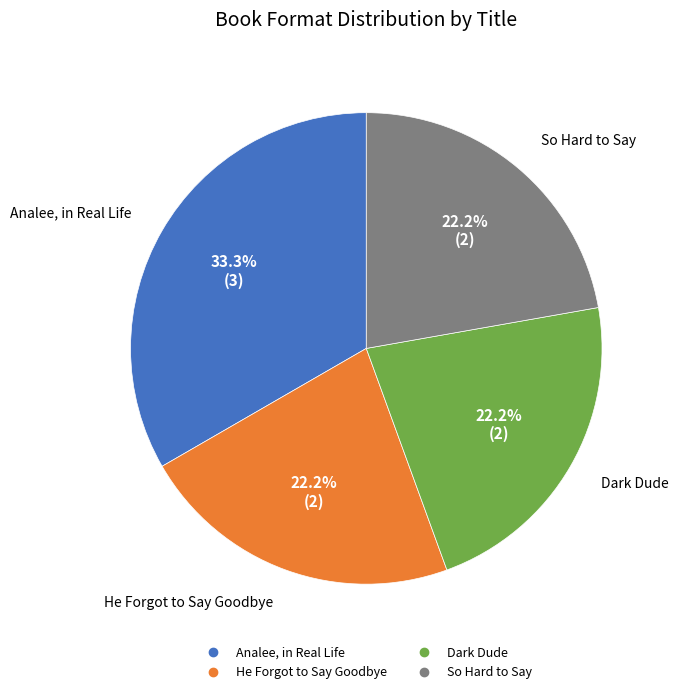

Does Dark Dude account for over 50% of the chart?

No